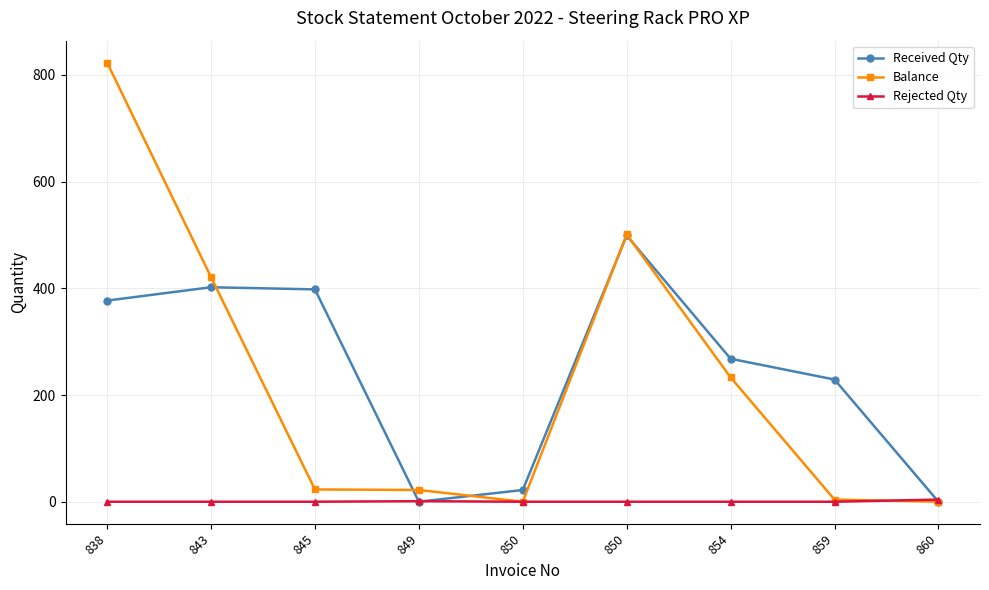

How many data points does each series have?

9